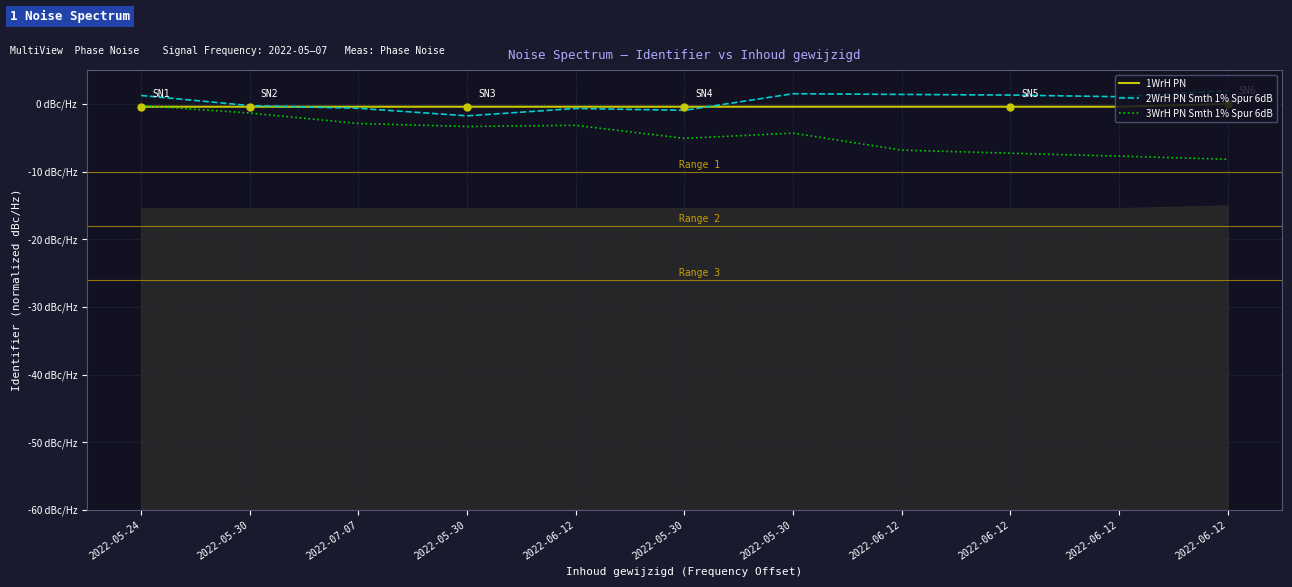

Reading left to right, transcribe all the data shown in this chart.

1WrH PN: -0.4	-0.4	-0.4	-0.4	-0.4	-0.4	-0.4	-0.4	-0.4	-0.4	0.0
2WrH PN Smth 1% Spur 6dB: 1.3	-0.2	-0.6	-1.8	-0.7	-0.9	1.5	1.4	1.3	1.1	2.0
3WrH PN Smth 1% Spur 6dB: -0.2	-1.3	-2.9	-3.3	-3.2	-5.1	-4.3	-6.8	-7.3	-7.7	-8.2